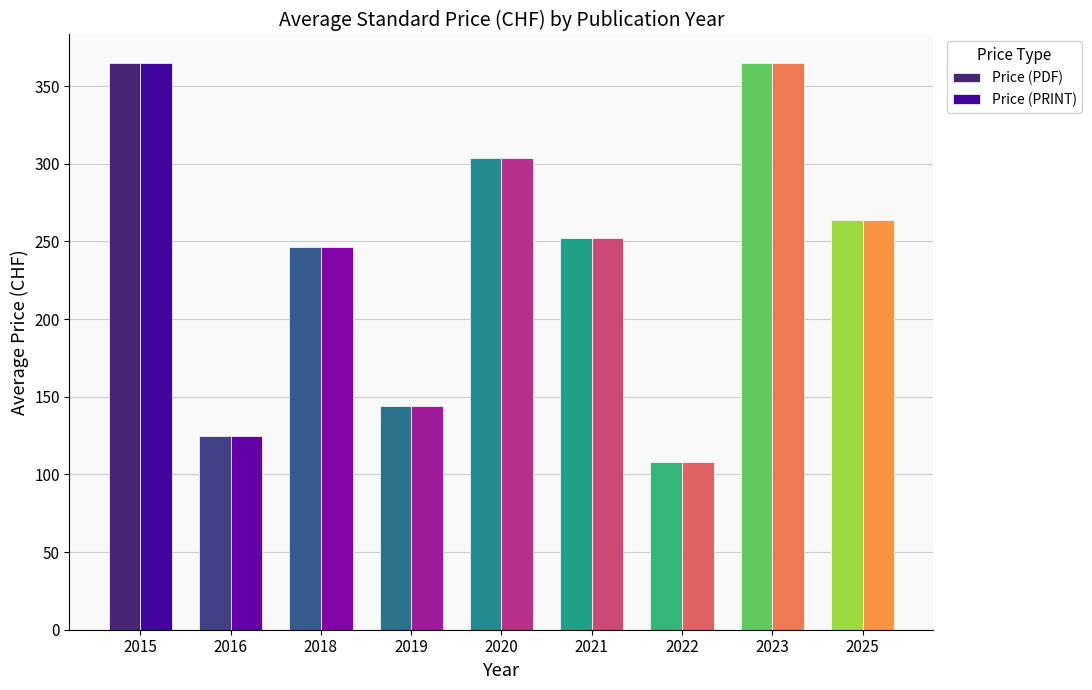

Is the value of Price (PRINT) at 2016 greater than the value of Price (PDF) at 2015?

No